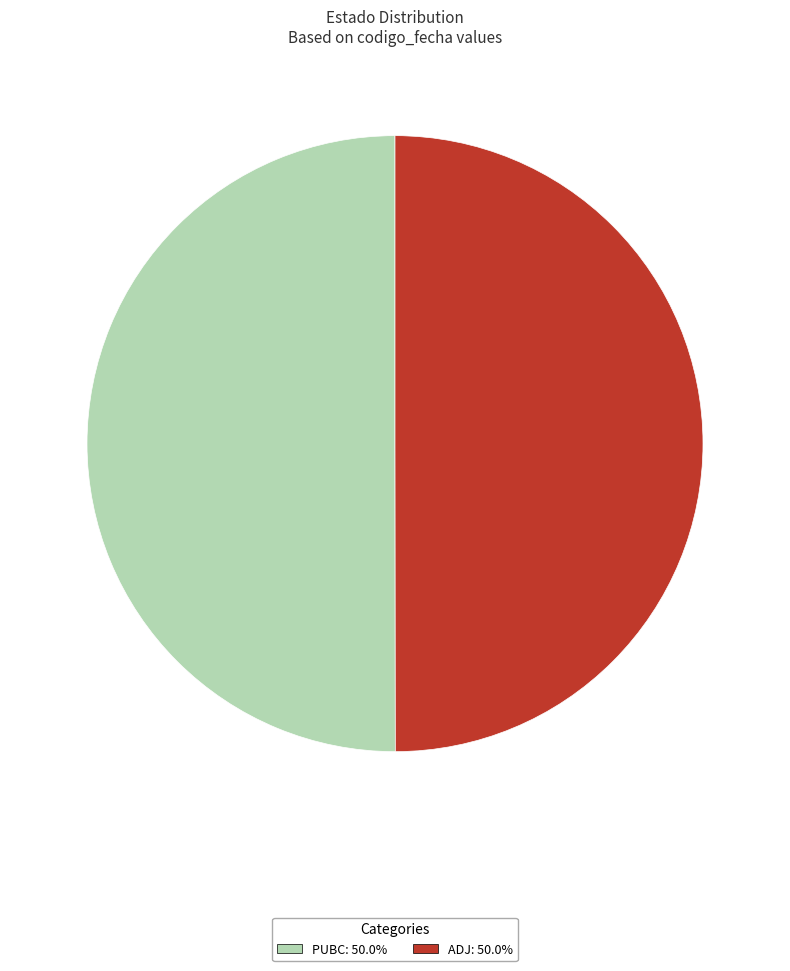

Count the number of slices in the pie.

2